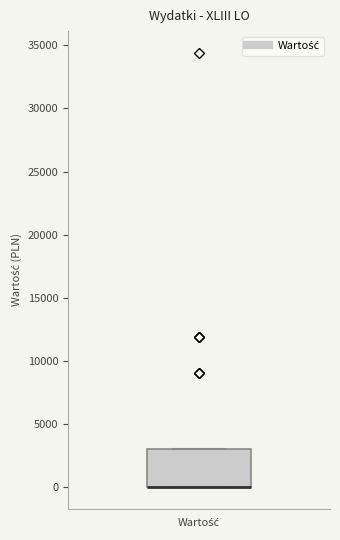

Read this box plot against the y-axis: the position of the median line, the range covered by the box, and the ends of both whiskers. The values are not printed on the chart, so give them approximately, as read against the axis.

median 0 (drawn on the box's lower edge), box 0 to 3000, whiskers 0 to 3000